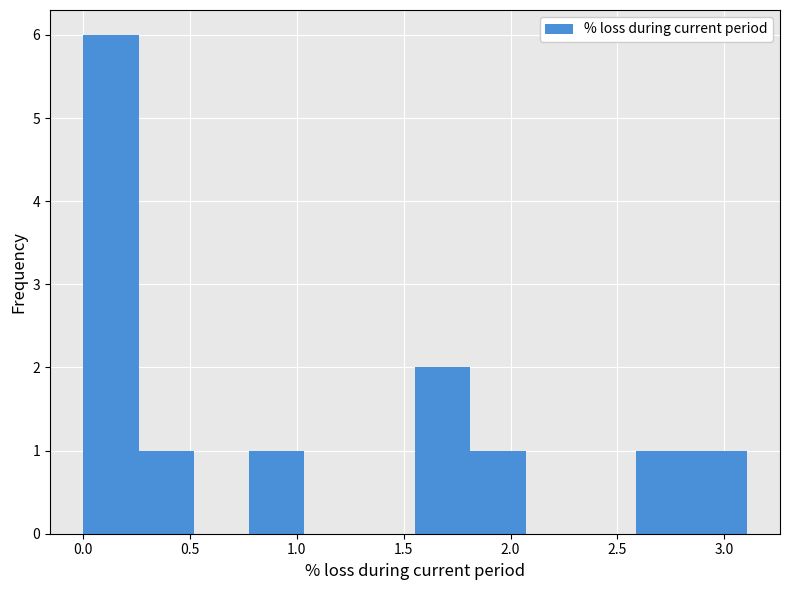

Reading left to right, transcribe this chart: for each bar, give the range it covers on the x-axis and its height. Neither the bar edges nor the heights are printed on the chart, so give them approximately, as read against the axes.

0.00 to 0.25: 6
0.25 to 0.50: 1
0.50 to 0.80: 0
0.80 to 1.05: 1
1.05 to 1.30: 0
1.30 to 1.55: 0
1.55 to 1.80: 2
1.80 to 2.05: 1
2.05 to 2.35: 0
2.35 to 2.60: 0
2.60 to 2.85: 1
2.85 to 3.10: 1